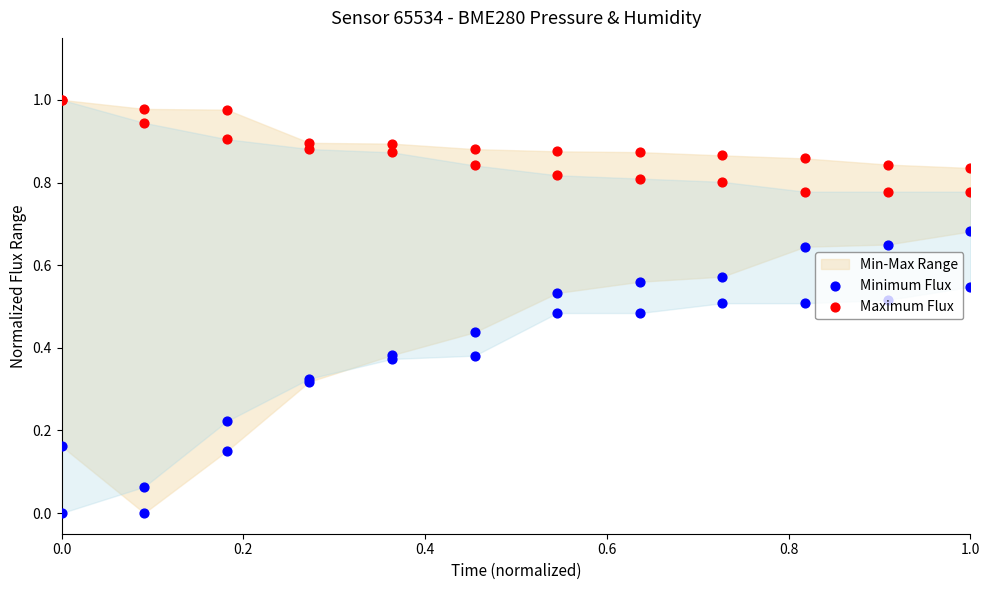

Which series reaches the minimum Y coordinate?

Minimum Flux